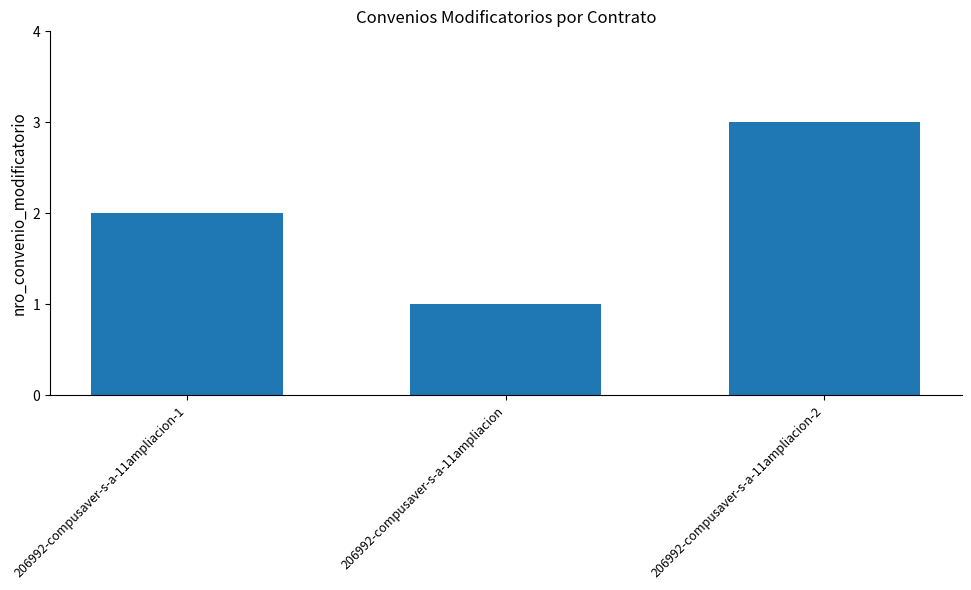

What is the difference between the maximum and second lowest values?

1